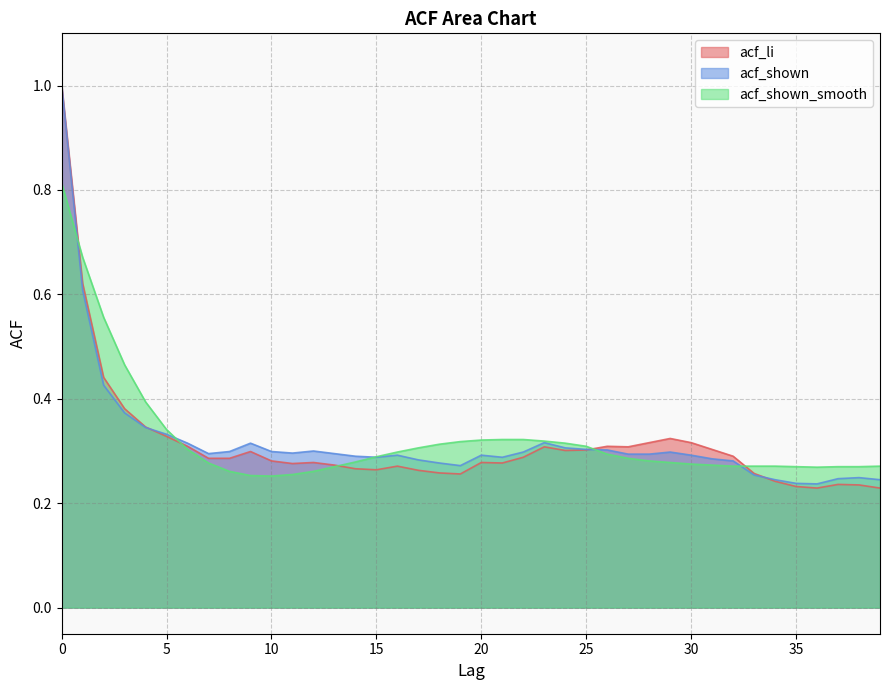

Reading right to left, list all the values displayed in this chart.

acf_li: 0.2	0.2	0.2	0.2	0.2	0.2	0.3	0.3	0.3	0.3	0.3	0.3	0.3	0.3	0.3	0.3	0.3	0.3	0.3	0.3	0.3	0.3	0.3	0.3	0.3	0.3	0.3	0.3	0.3	0.3	0.3	0.3	0.3	0.3	0.3	0.3	0.4	0.4	0.6	1.0
acf_shown: 0.2	0.2	0.2	0.2	0.2	0.2	0.3	0.3	0.3	0.3	0.3	0.3	0.3	0.3	0.3	0.3	0.3	0.3	0.3	0.3	0.3	0.3	0.3	0.3	0.3	0.3	0.3	0.3	0.3	0.3	0.3	0.3	0.3	0.3	0.3	0.3	0.4	0.4	0.6	1.0
acf_shown_smooth: 0.3	0.3	0.3	0.3	0.3	0.3	0.3	0.3	0.3	0.3	0.3	0.3	0.3	0.3	0.3	0.3	0.3	0.3	0.3	0.3	0.3	0.3	0.3	0.3	0.3	0.3	0.3	0.3	0.3	0.3	0.3	0.3	0.3	0.3	0.3	0.4	0.5	0.6	0.7	0.8